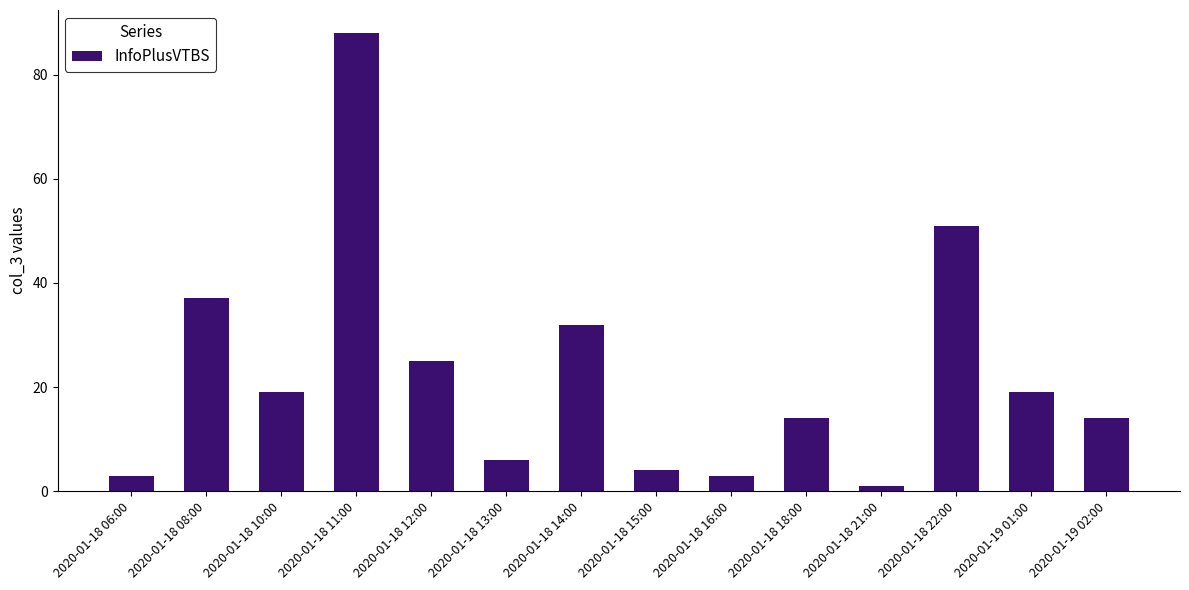

Are the bars grouped side by side (vs. stacked)?

No